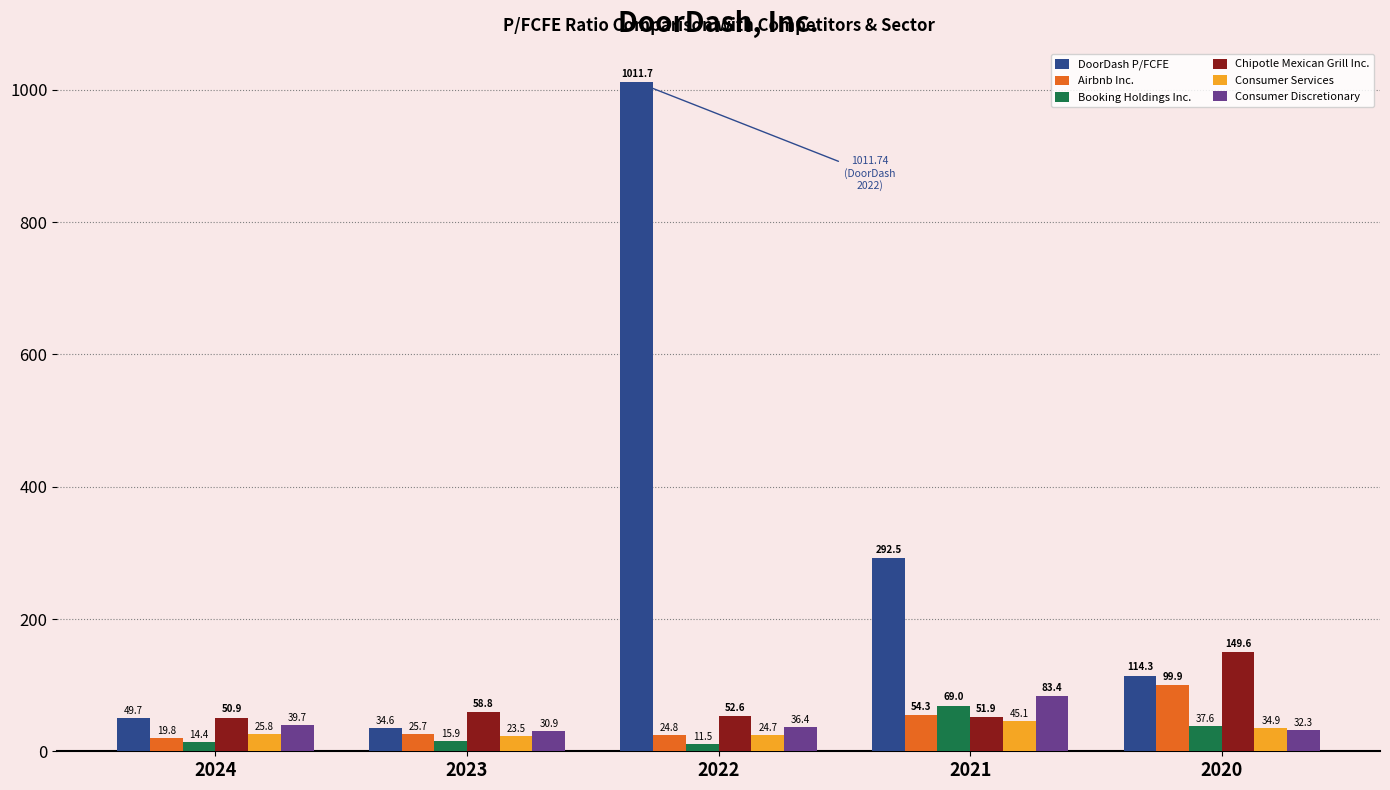

Where is DoorDash P/FCFE nearest to the value 523?

2021